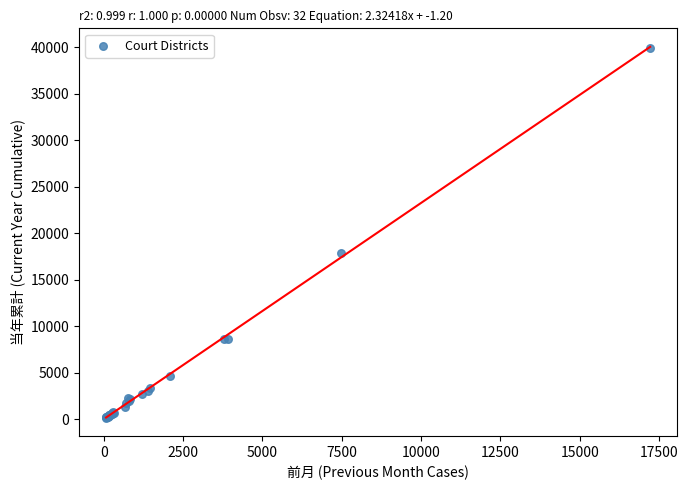

What Y value in the scatter plot is closest to 20050?

17908